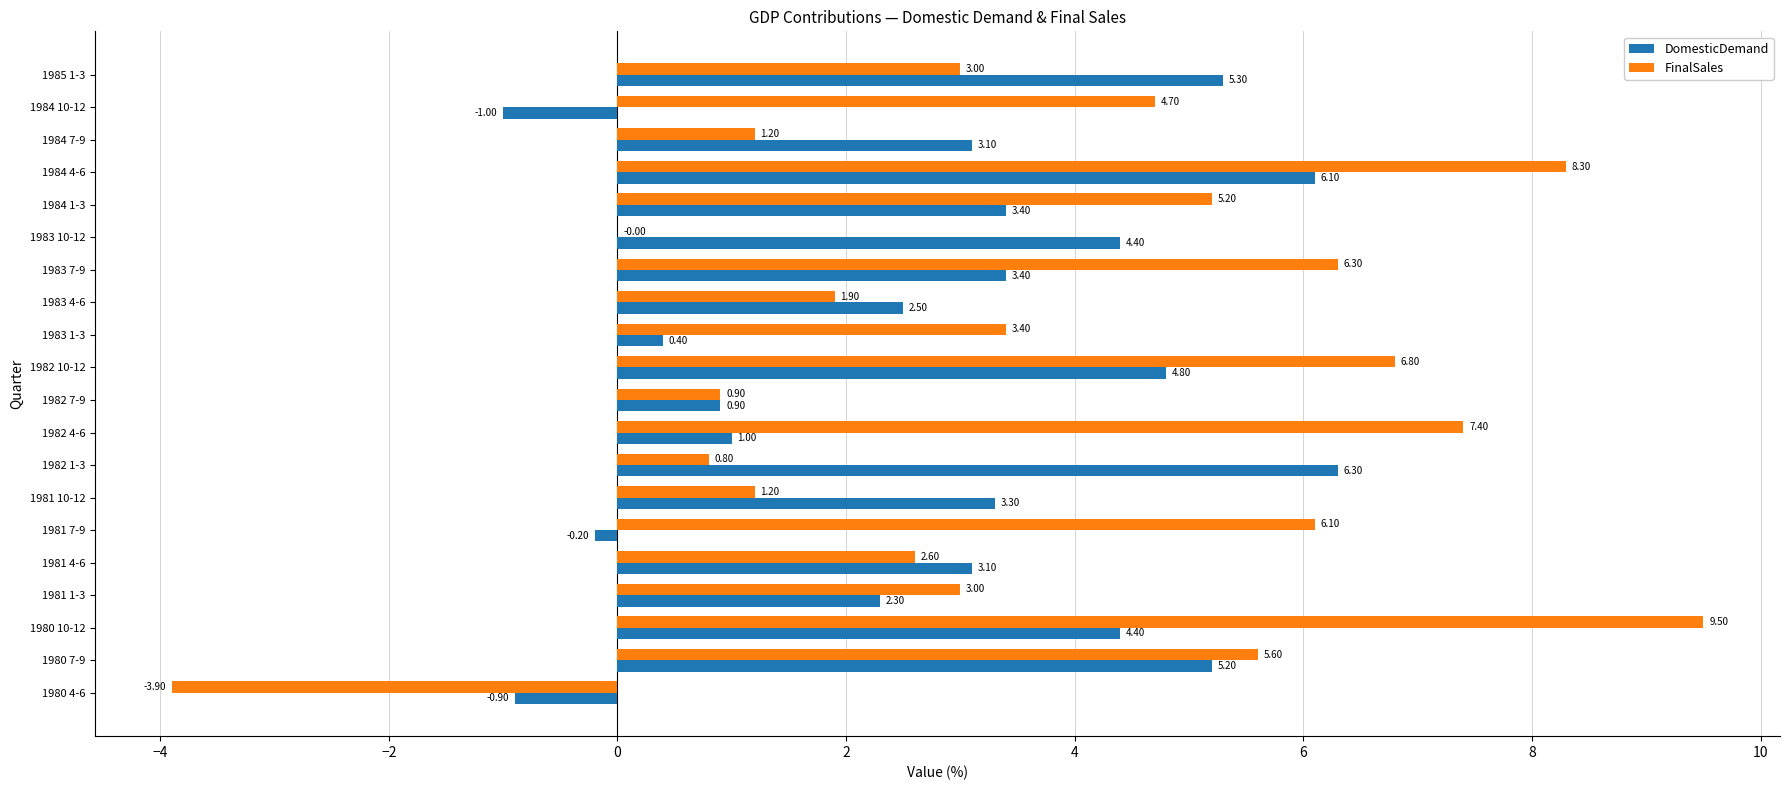

What is the maximum value for DomesticDemand?

6.3